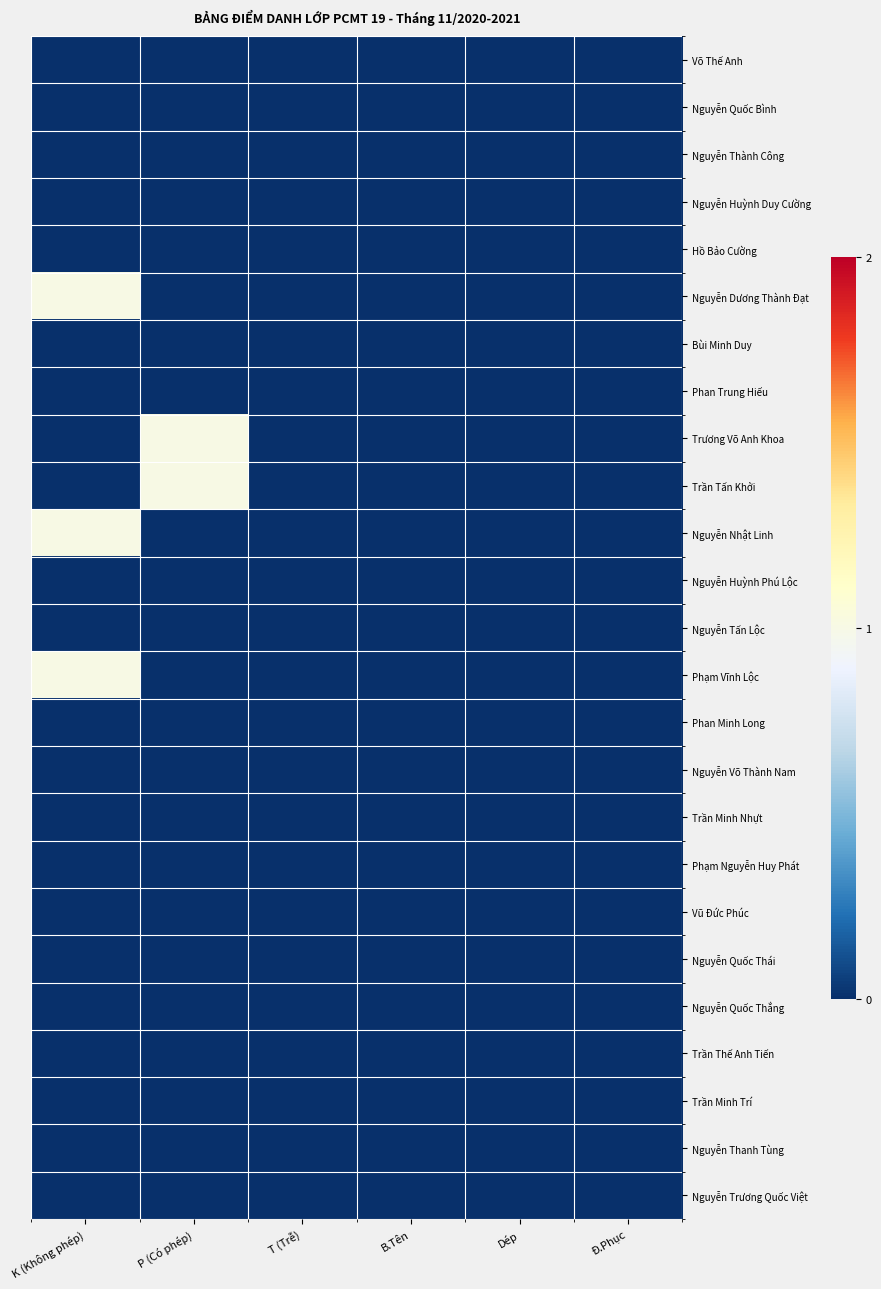

Which label corresponds to the largest value in the chart?

K (Không phép)